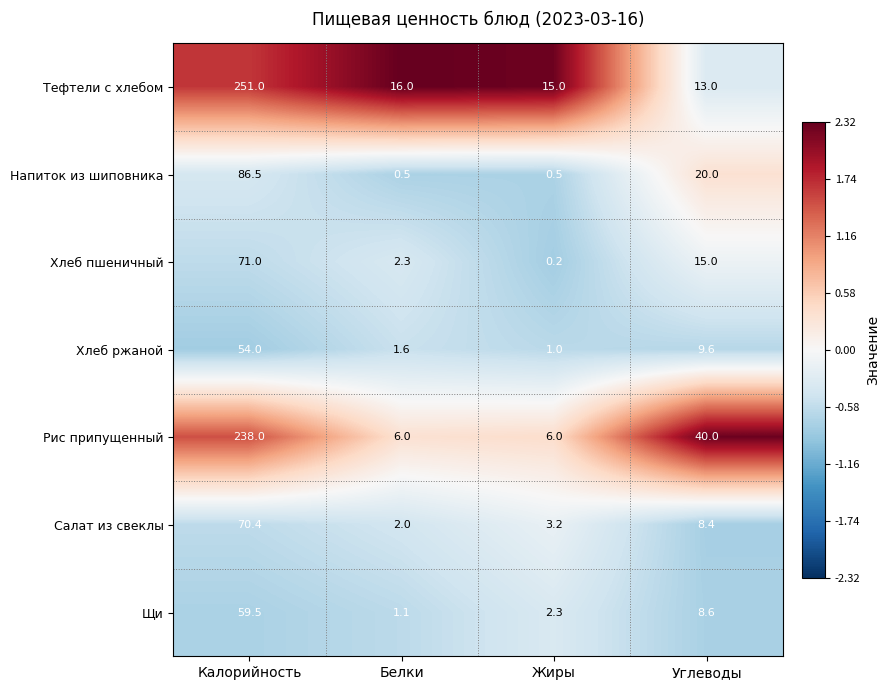

Count the number of data series in this chart.

7